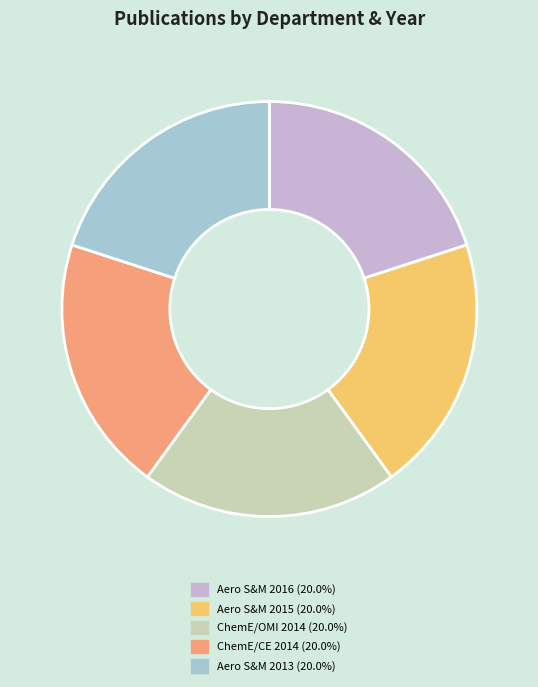

Does any single category account for the majority?

No